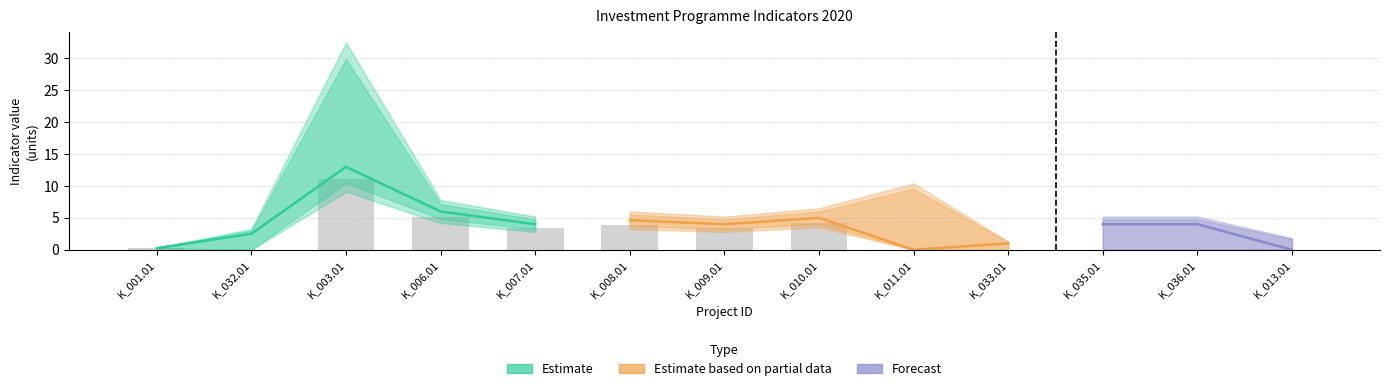

What is the label of the 13th bar from the right?

K_001.01